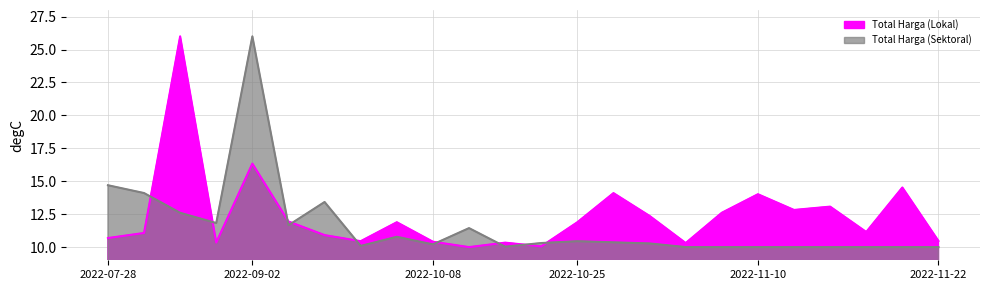

Is the value of Total Harga (Sektoral) at 2022-09-30 greater than the value of Total Harga (Lokal) at 2022-10-21?

No